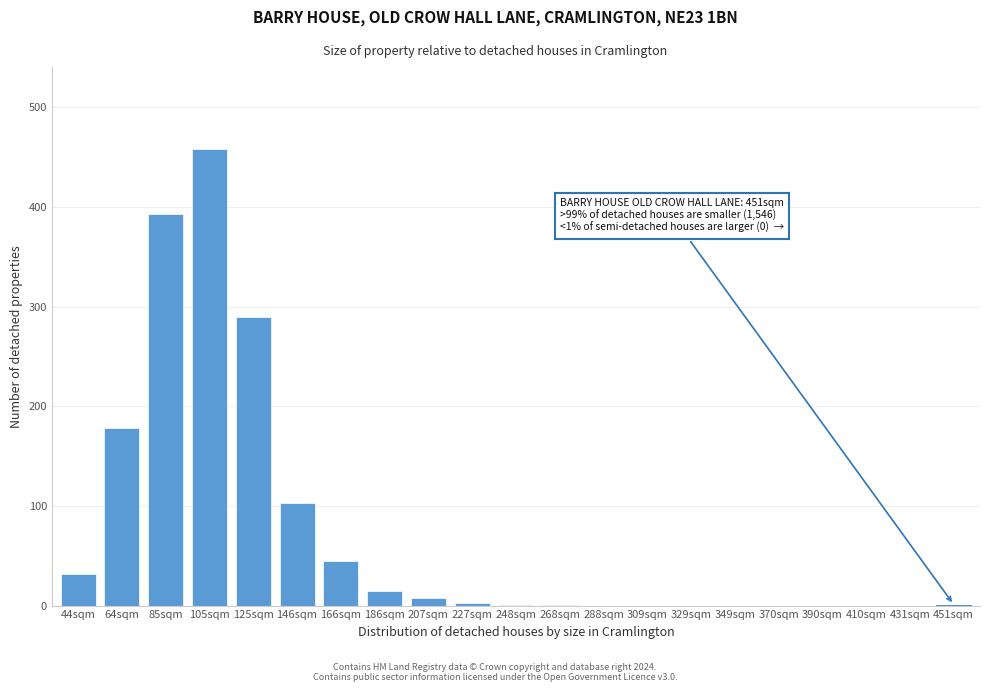

What is the sum of all values?

1528